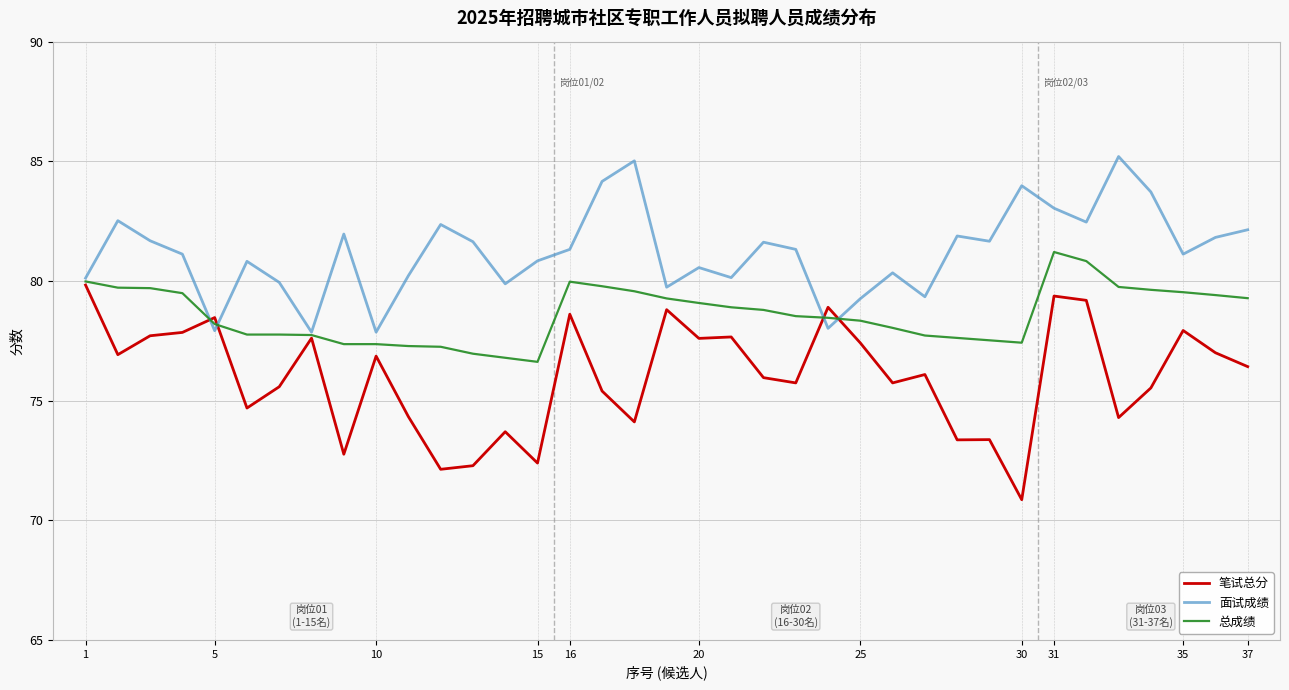

What is the minimum value shown in the chart?

70.9